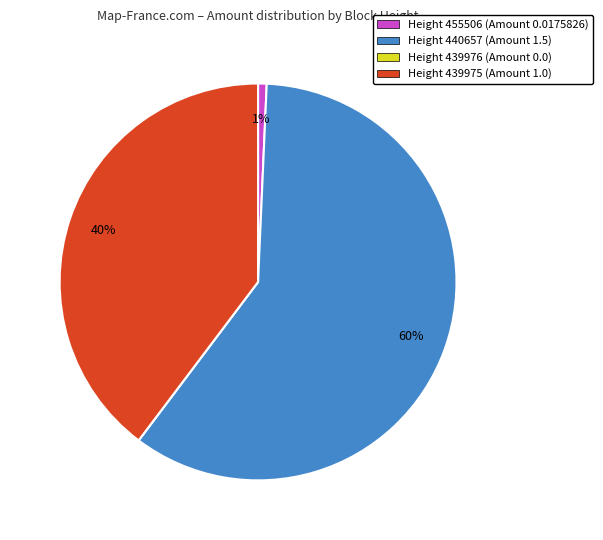

What is the majority slice?

Height 440657 (Amount 1.5)